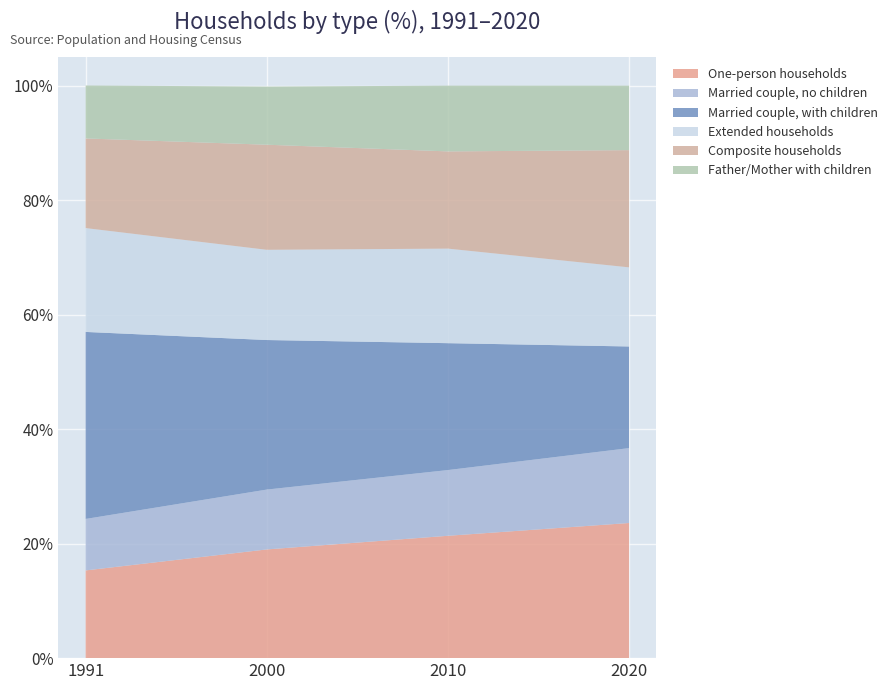

Reading left to right, transcribe all the data shown in this chart.

One-person households: 0.2	0.2	0.2	0.2
Married couple, no children: 0.1	0.1	0.1	0.1
Married couple, with children: 0.3	0.3	0.2	0.2
Extended households: 0.2	0.2	0.2	0.1
Composite households: 0.2	0.2	0.2	0.2
Father/Mother with children: 0.1	0.1	0.1	0.1